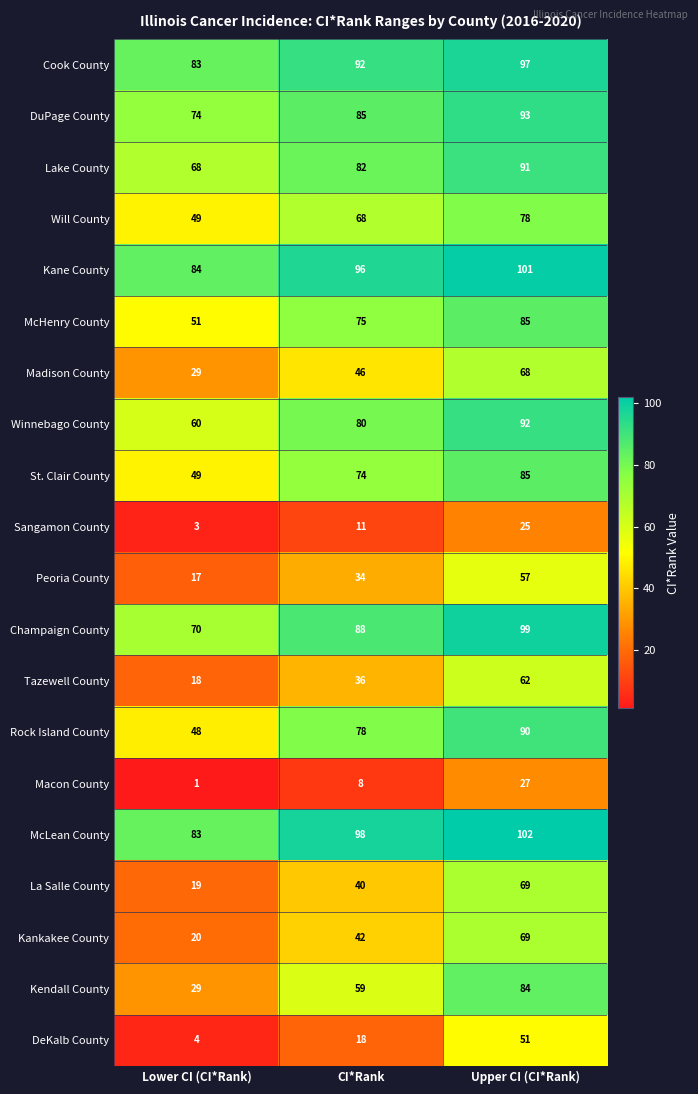

Rank the series at CI*Rank from highest to lowest value.

McLean County, Kane County, Cook County, Champaign County, DuPage County, Lake County, Winnebago County, Rock Island County, McHenry County, St. Clair County, Will County, Kendall County, Madison County, Kankakee County, La Salle County, Tazewell County, Peoria County, DeKalb County, Sangamon County, Macon County